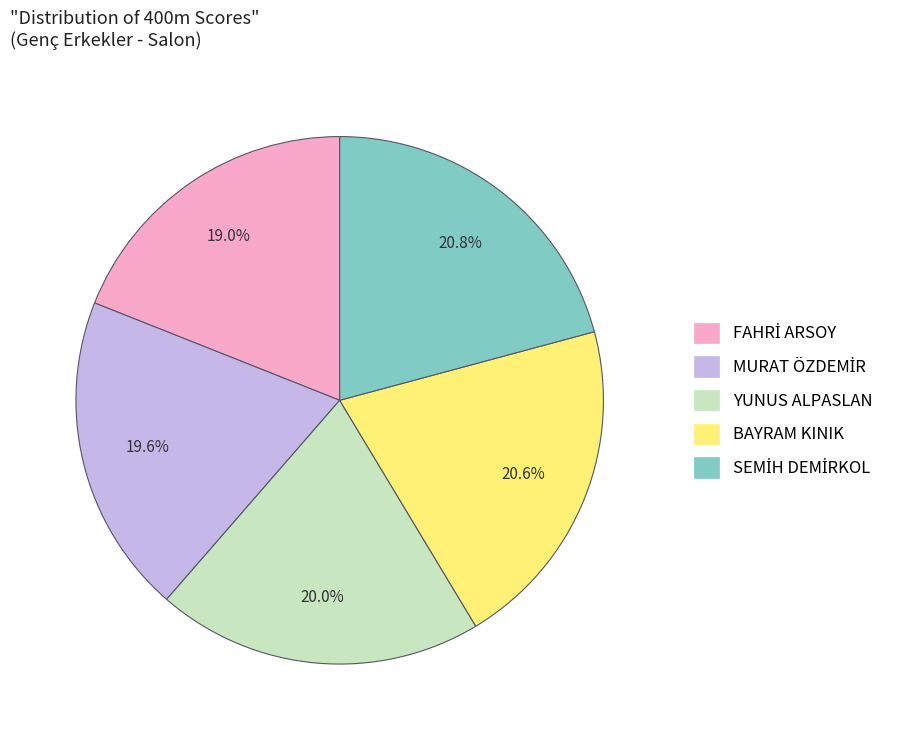

Approximately how many times larger is the value at YUNUS ALPASLAN compared to BAYRAM KINIK?

1.0